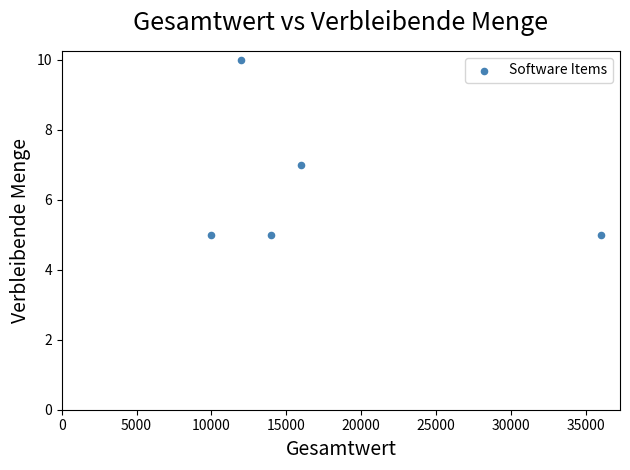

What is the average Y value?

6